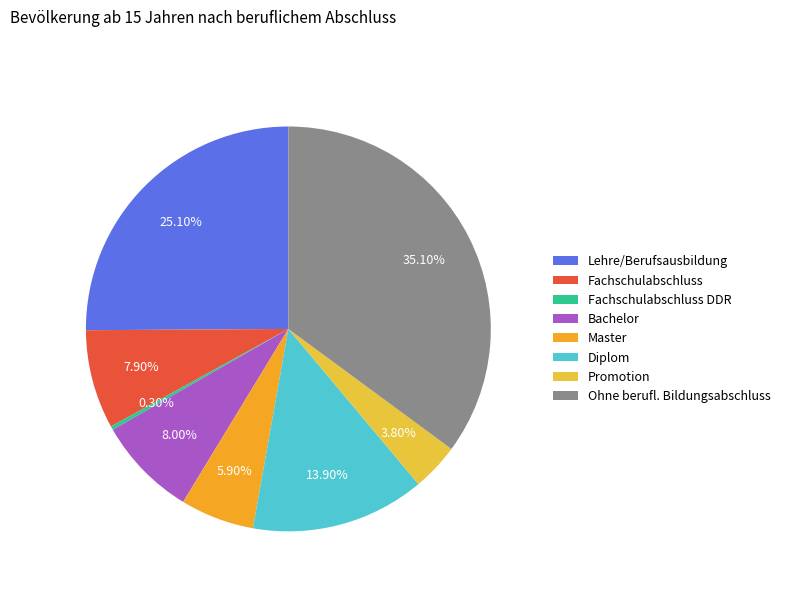

What percentage is the Fachschulabschluss slice, to the nearest percent?

8%